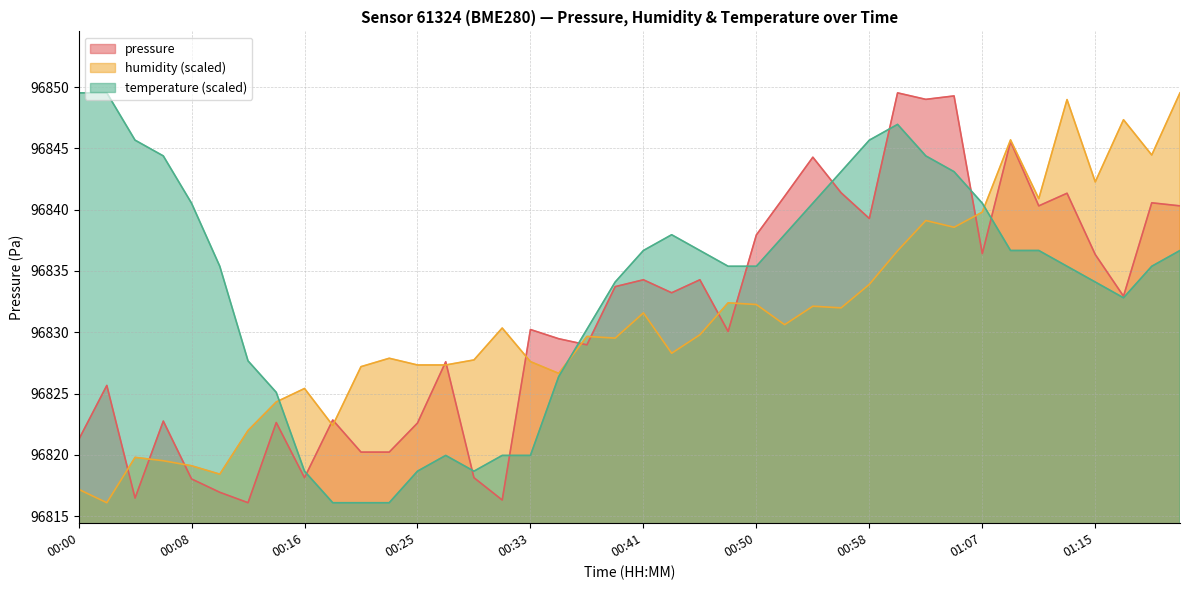

Reading left to right, transcribe all the data shown in this chart.

pressure: 00:00=96821.2	00:02=96825.7	00:04=96816.5	00:06=96822.8	00:08=96818.0	00:10=96816.9	00:12=96816.1	00:14=96822.6	00:16=96818.1	00:18=96822.8	00:21=96820.2	00:23=96820.2	00:25=96822.6	00:27=96827.6	00:29=96818.1	00:31=96816.3	00:33=96830.2	00:35=96829.5	00:37=96829.0	00:39=96833.7	00:41=96834.3	00:44=96833.2	00:46=96834.3	00:48=96830.1	00:50=96837.9	00:52=96841.1	00:54=96844.3	00:56=96841.4	00:58=96839.3	01:00=96849.5	01:03=96849.0	01:05=96849.3	01:07=96836.4	01:09=96845.6	01:11=96840.3	01:13=96841.3	01:15=96836.3	01:18=96832.9	01:20=96840.6	01:22=96840.3
humidity: 00:00=96817.2	00:02=96816.1	00:04=96819.8	00:06=96819.5	00:08=96819.1	00:10=96818.4	00:12=96822.0	00:14=96824.3	00:16=96825.4	00:18=96822.4	00:21=96827.2	00:23=96827.9	00:25=96827.3	00:27=96827.3	00:29=96827.7	00:31=96830.3	00:33=96827.6	00:35=96826.6	00:37=96829.7	00:39=96829.5	00:41=96831.6	00:44=96828.3	00:46=96829.8	00:48=96832.4	00:50=96832.3	00:52=96830.6	00:54=96832.1	00:56=96832.0	00:58=96833.9	01:00=96836.6	01:03=96839.1	01:05=96838.6	01:07=96839.8	01:09=96845.7	01:11=96840.9	01:13=96849.0	01:15=96842.3	01:18=96847.3	01:20=96844.5	01:22=96849.5
temperature: 00:00=96849.5	00:02=96849.5	00:04=96845.7	00:06=96844.4	00:08=96840.5	00:10=96835.4	00:12=96827.7	00:14=96825.1	00:16=96818.7	00:18=96816.1	00:21=96816.1	00:23=96816.1	00:25=96818.7	00:27=96819.9	00:29=96818.7	00:31=96819.9	00:33=96819.9	00:35=96826.4	00:37=96830.2	00:39=96834.1	00:41=96836.7	00:44=96838.0	00:46=96836.7	00:48=96835.4	00:50=96835.4	00:52=96838.0	00:54=96840.5	00:56=96843.1	00:58=96845.7	01:00=96847.0	01:03=96844.4	01:05=96843.1	01:07=96840.5	01:09=96836.7	01:11=96836.7	01:13=96835.4	01:15=96834.1	01:18=96832.8	01:20=96835.4	01:22=96836.7